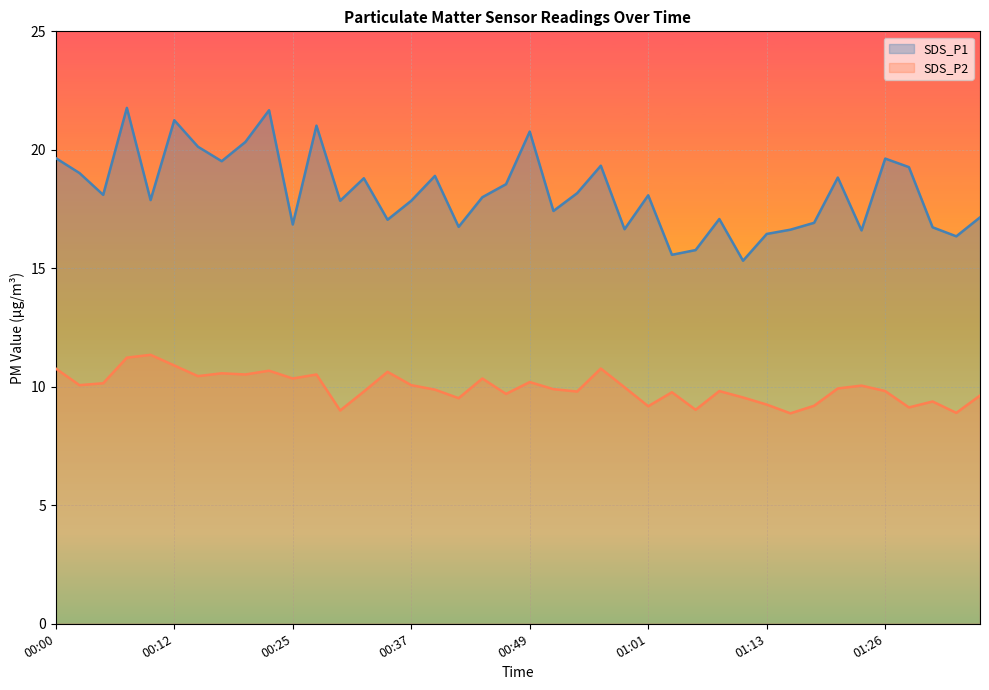

True or false: SDS_P2 and SDS_P1 intersect in this chart.

False